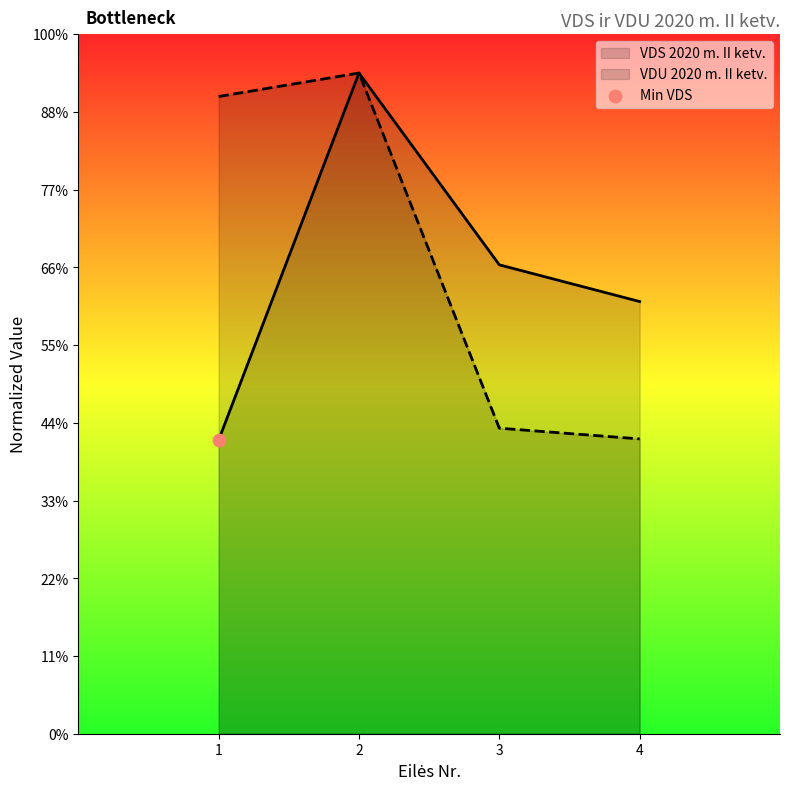

Which series has the widest spread of Y values?

VDS 2020 m. II ketv.